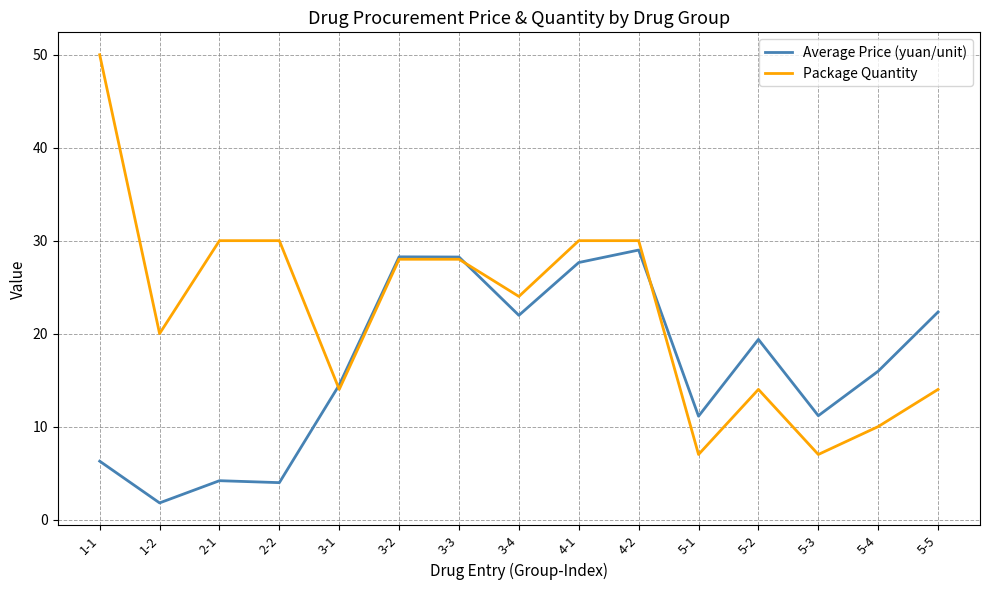

Which series has the largest total across all categories?

Package Quantity